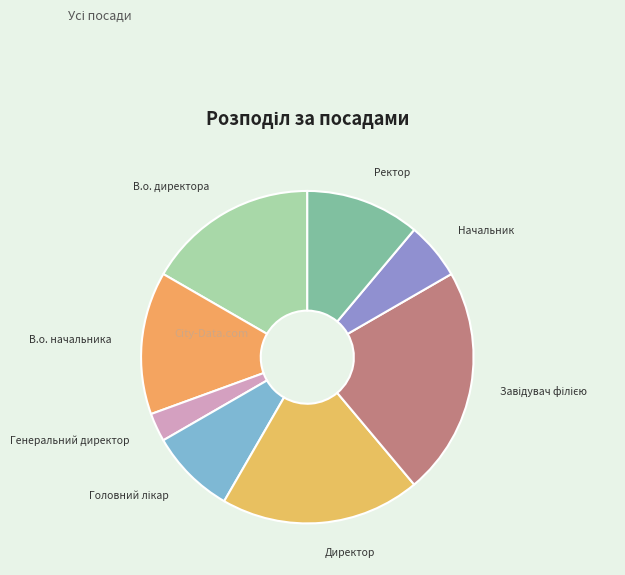

What is the smallest slice in the pie chart?

Генеральний директор